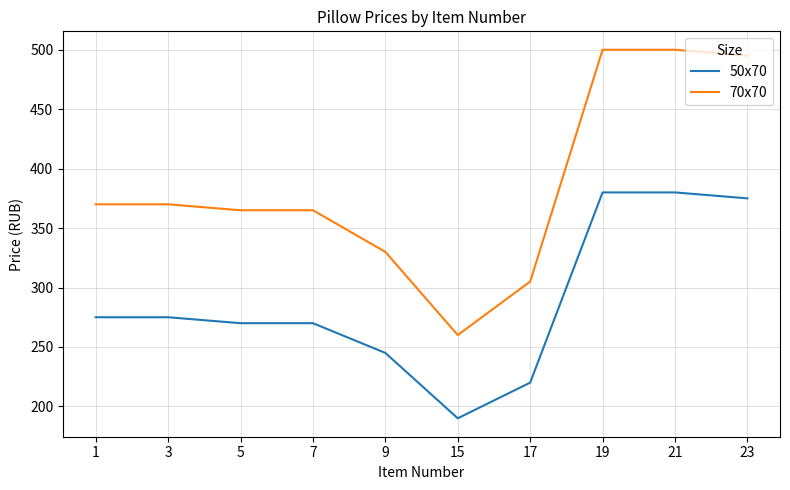

Reading left to right, transcribe all the data shown in this chart.

50x70: 275	275	270	270	245	190	220	380	380	375
70x70: 370	370	365	365	330	260	305	500	500	495